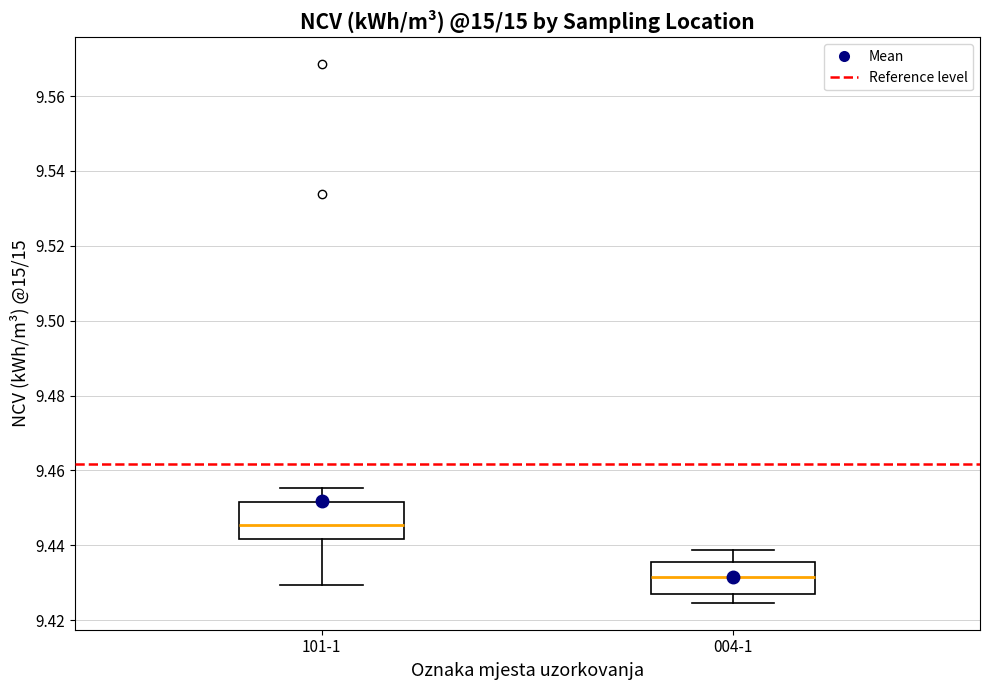

Which box has the highest median line?

101-1